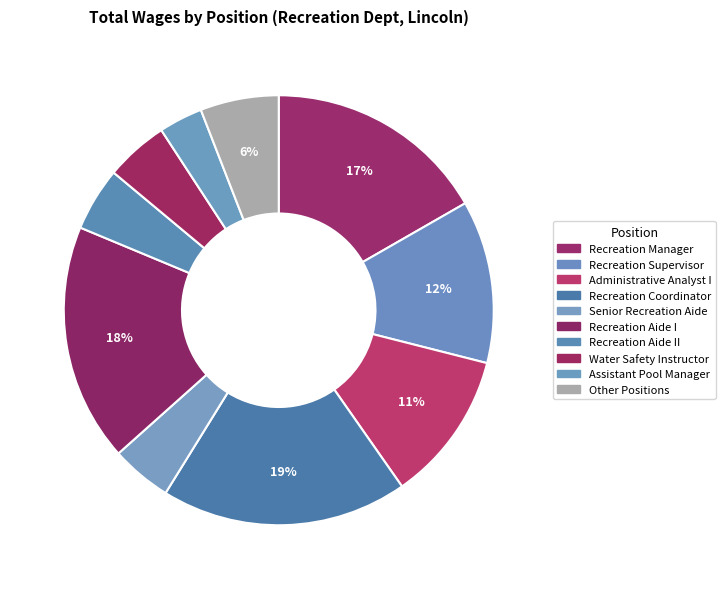

What percentage is the Senior Recreation Aide slice, to the nearest percent?

5%